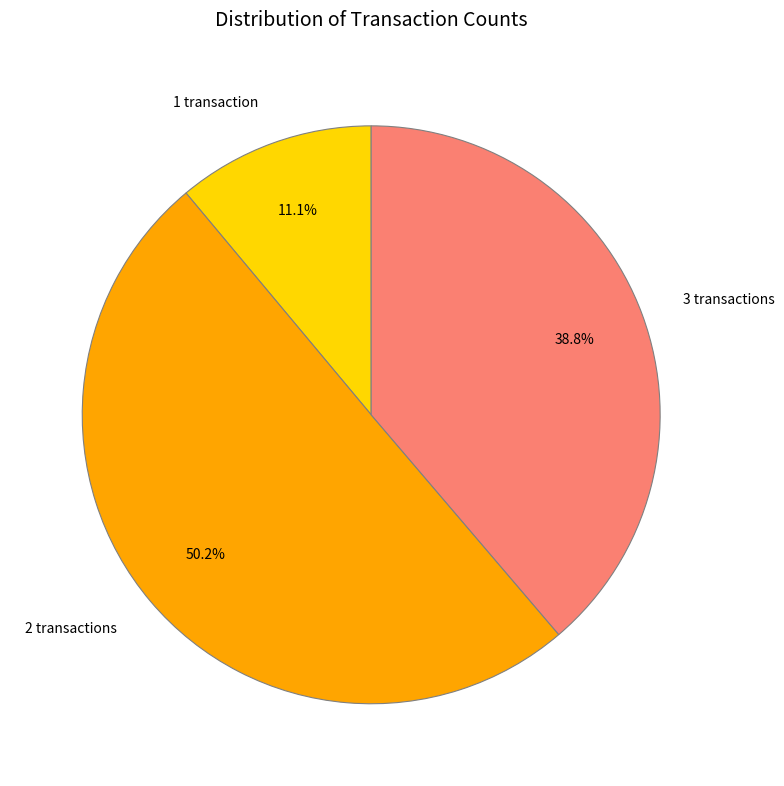

Combined, what portion of the pie is 2 transactions and 1 transaction?

61.2%